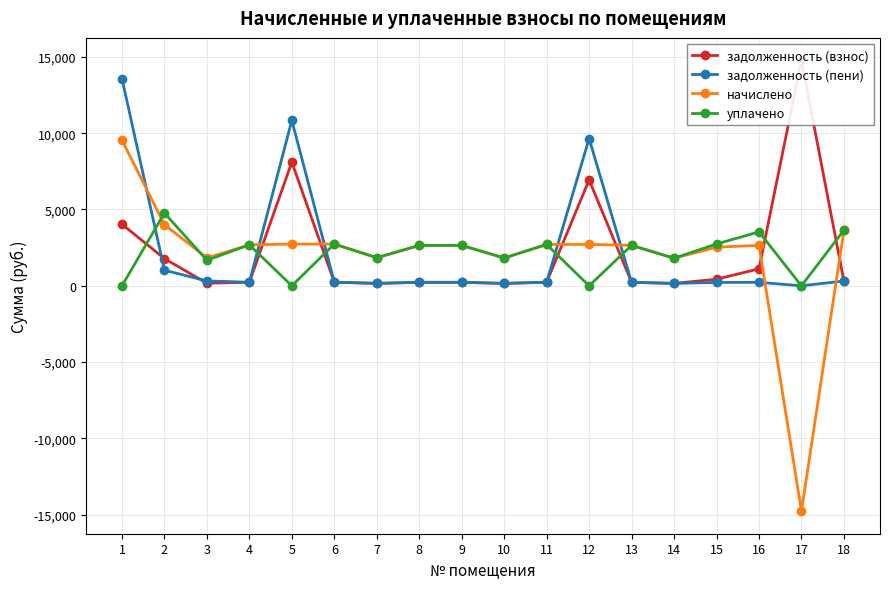

In начислено, how many points are lower than both neighbors (excluding endpoints)?

5